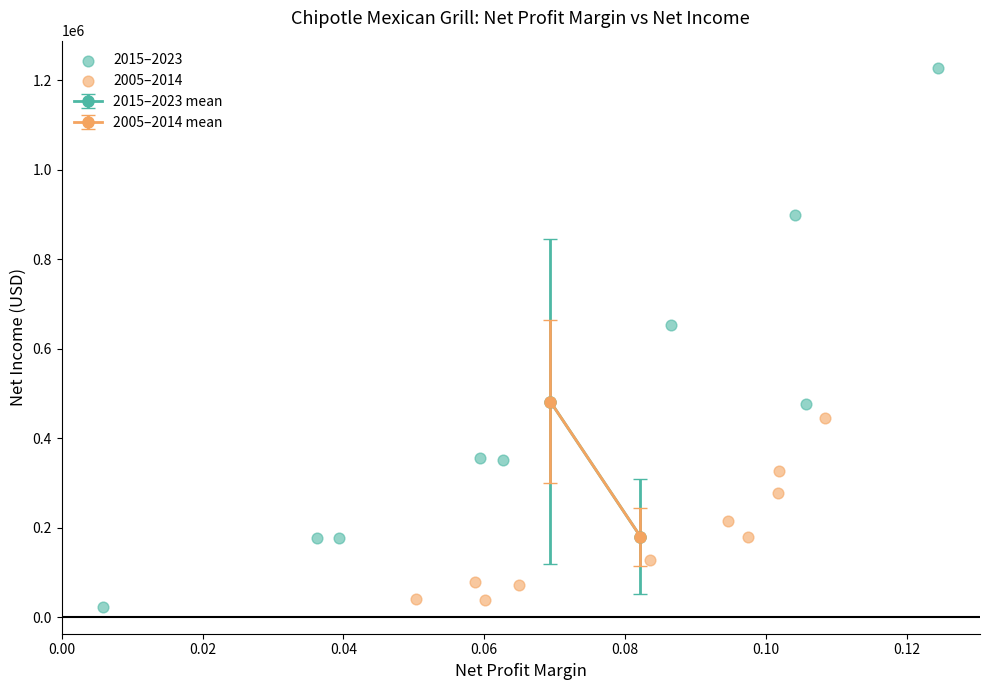

Which series reaches the maximum Y coordinate?

2015–2023